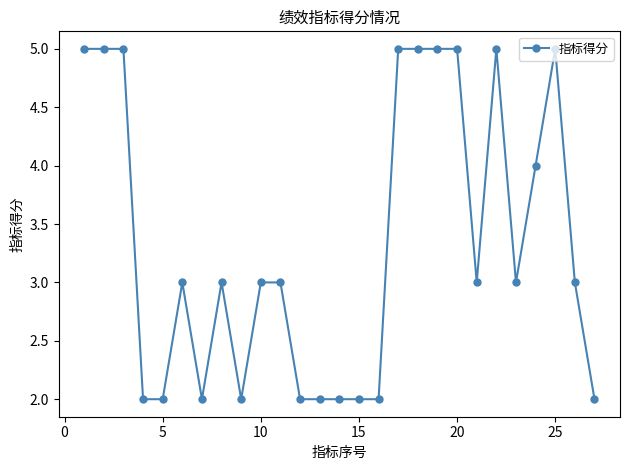

What is the maximum value shown in the chart?

5